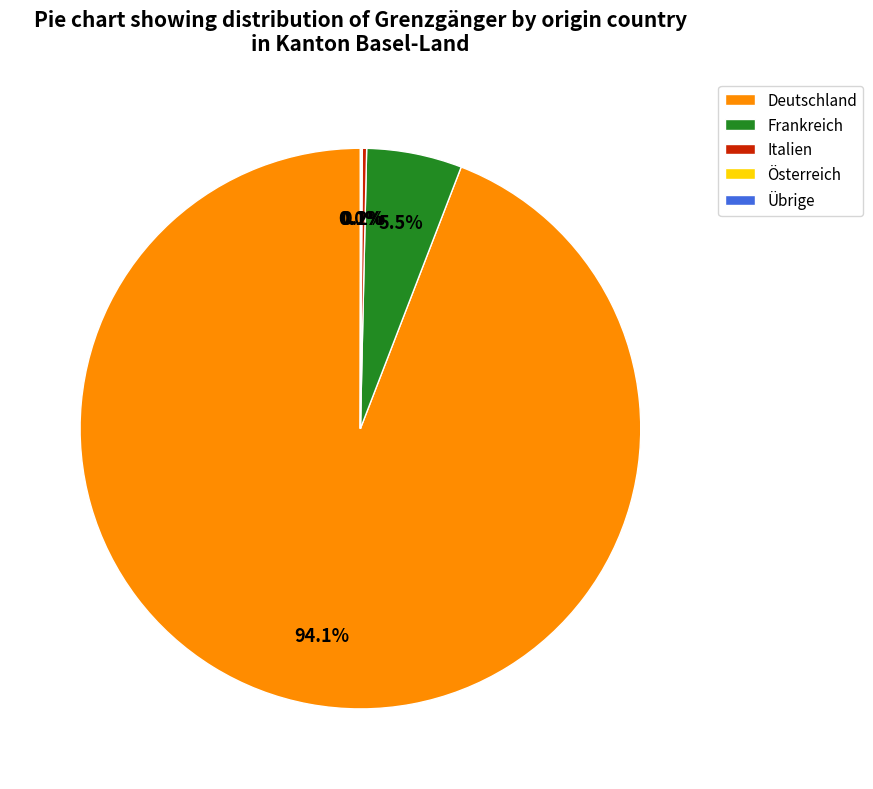

Which slice represents more than half of the pie?

Deutschland